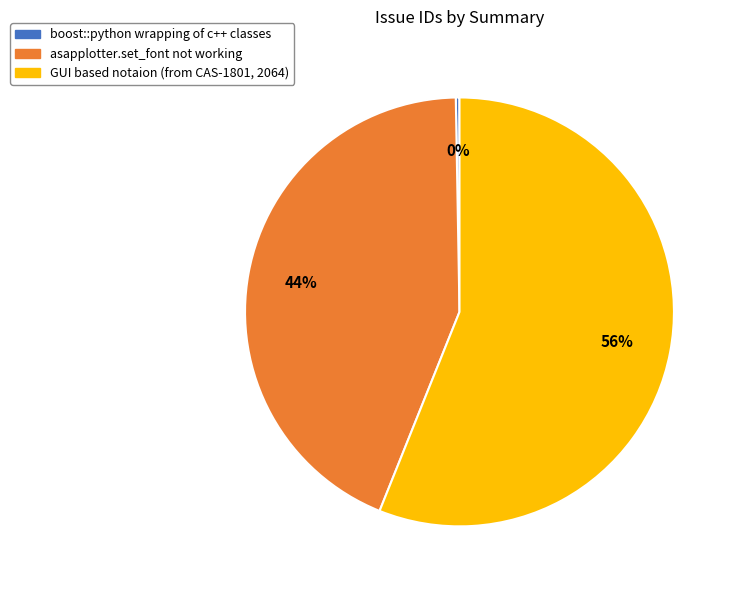

Does GUI based notaion (from CAS-1801, 2064) represent more than half of the total?

Yes